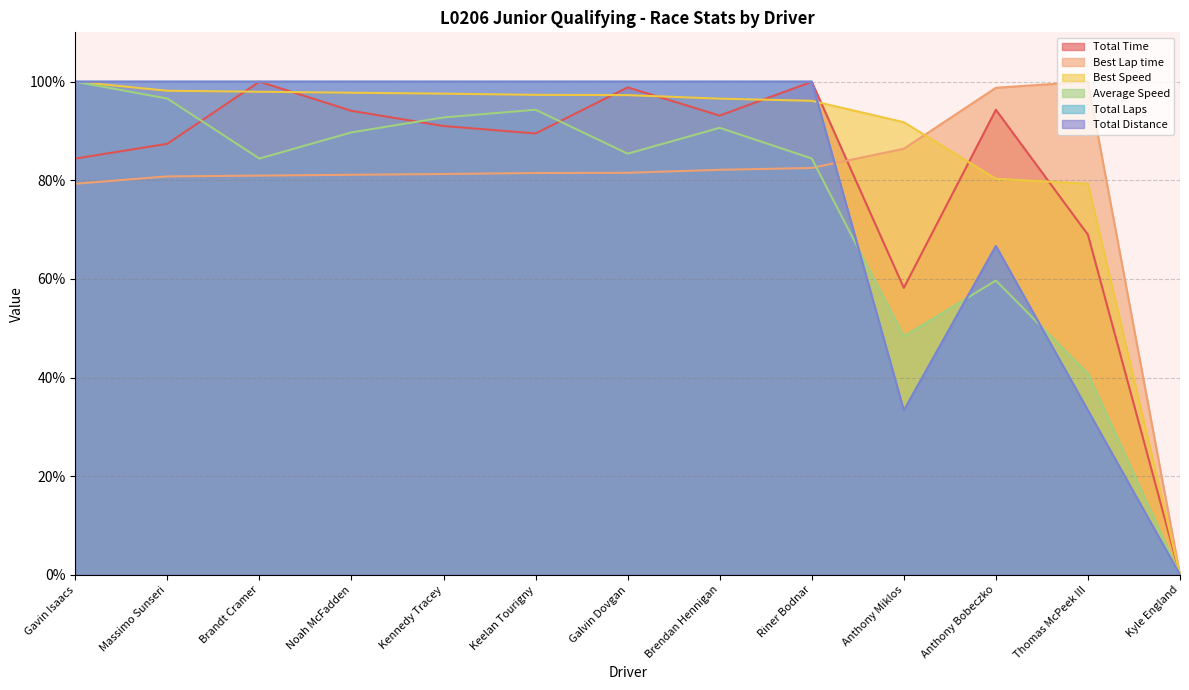

At which label is Best Lap time closest to 50?

Gavin Isaacs